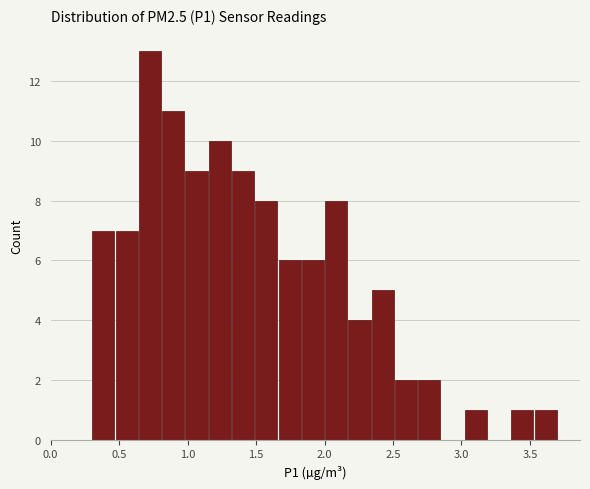

Read against the x-axis, roughly where is the centre of the tallest bar?

0.75